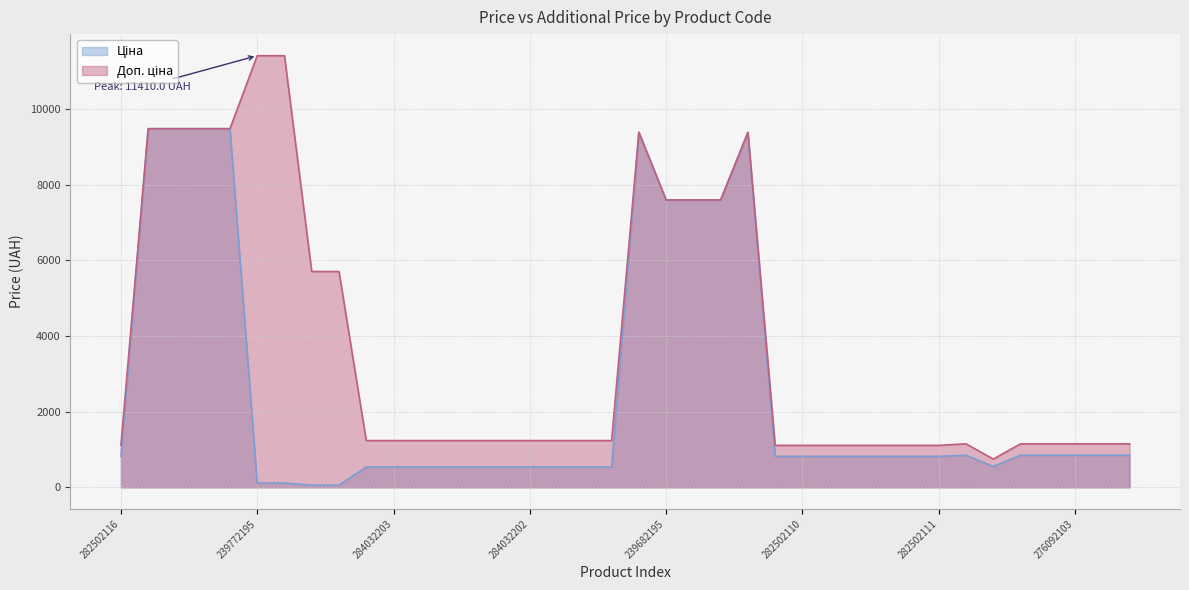

Read the Доп. ціна value at 239772195.

11410.0